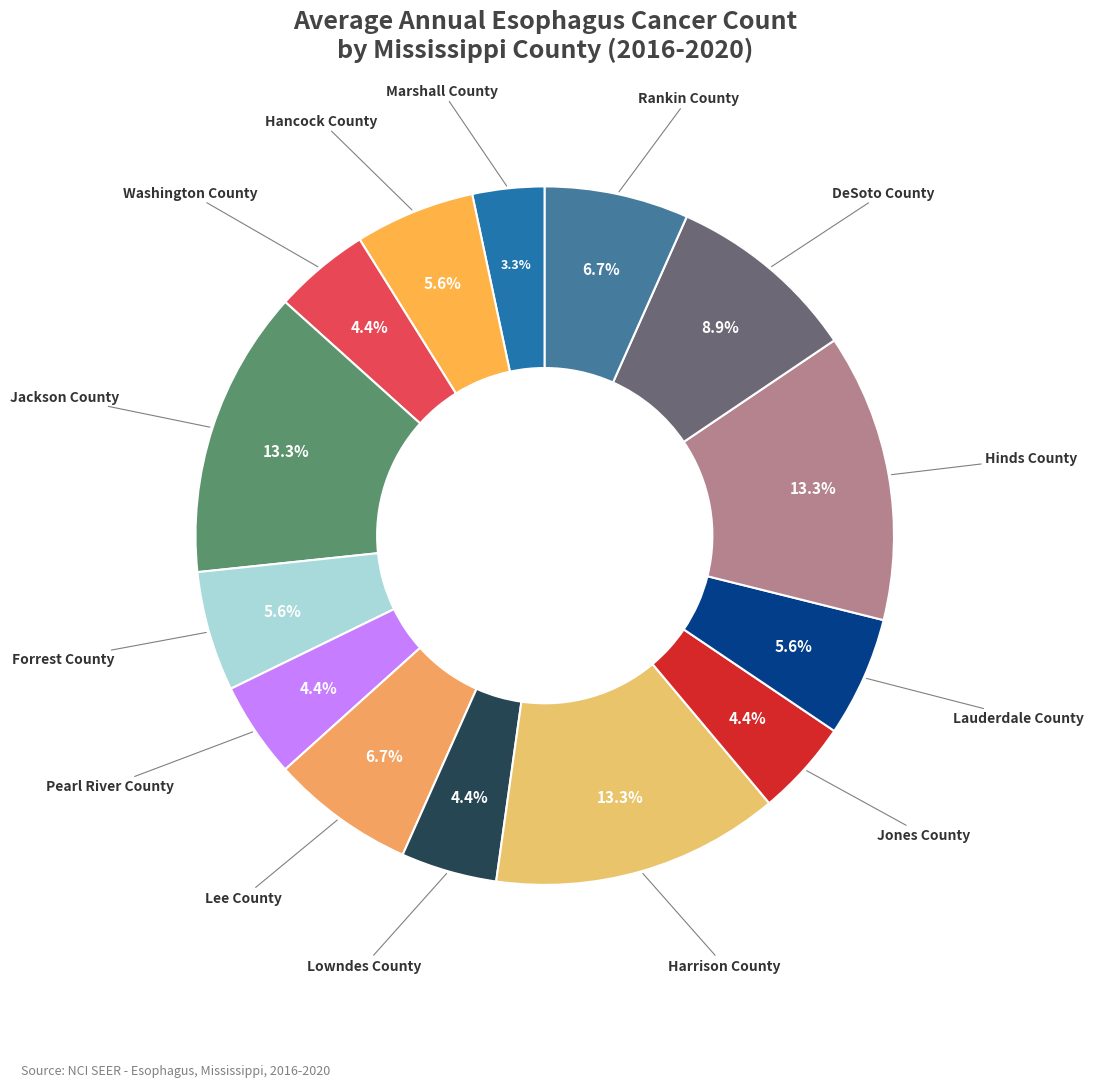

Between Hancock County and Rankin County, which is larger?

Rankin County